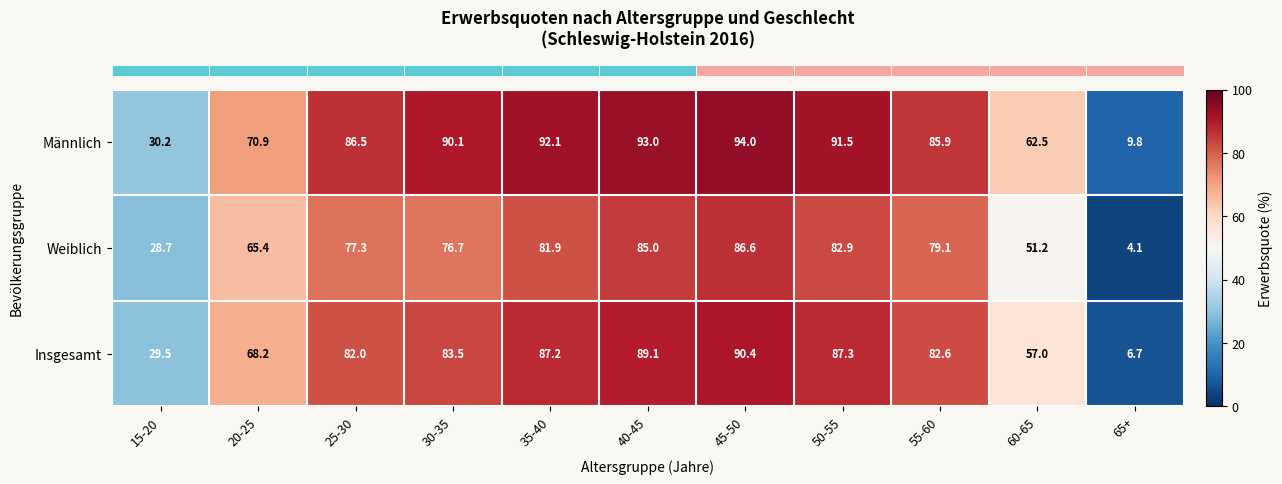

What is the difference between the second highest and minimum values in the Insgesamt series?

82.4